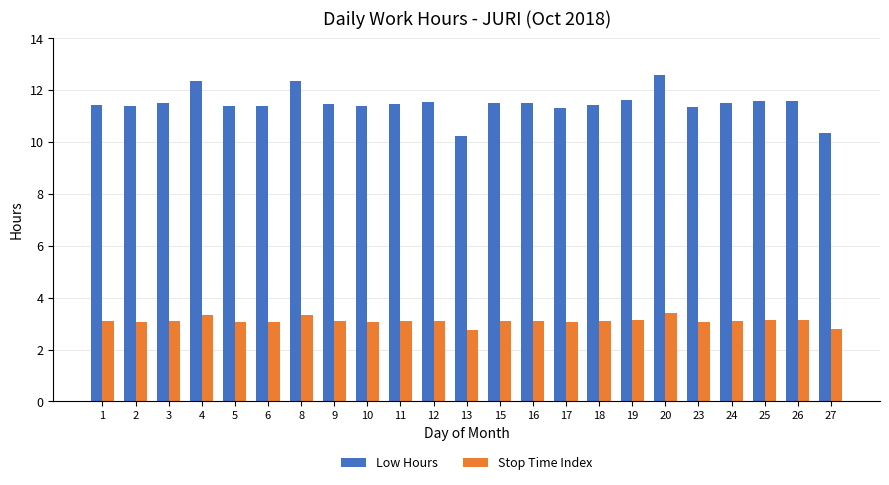

List the series in order of their overall mean, highest first.

Low Hours, Stop Time Index